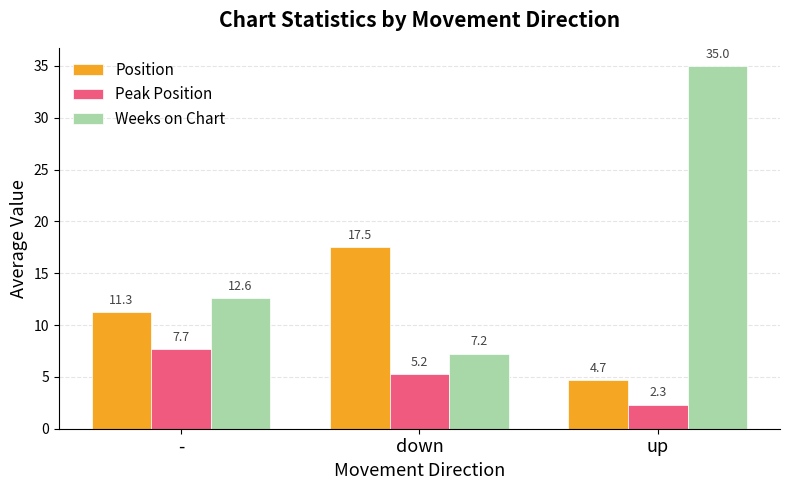

List the series in order of their peak value, lowest first.

Peak Position, Position, Weeks on Chart